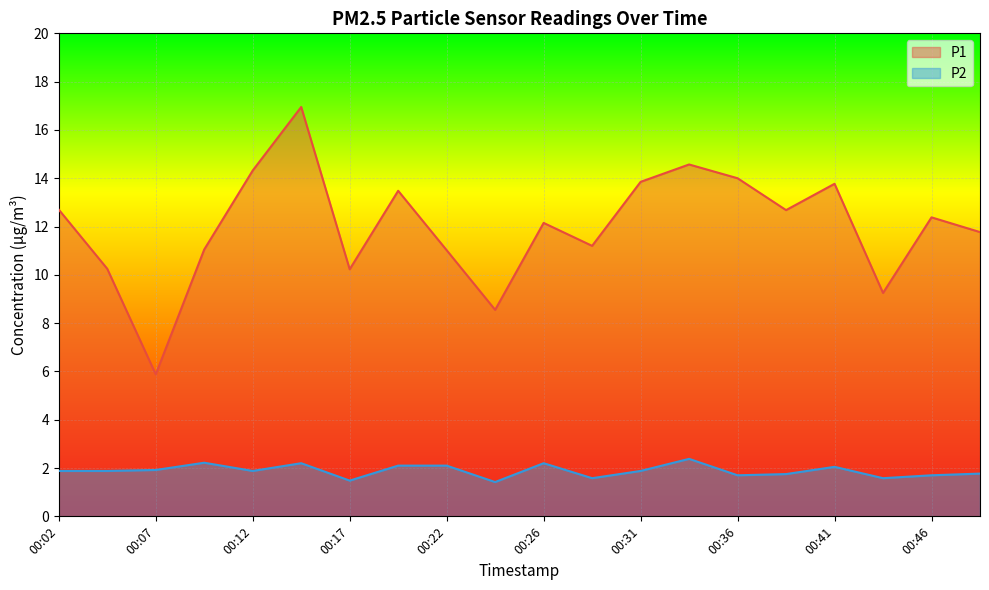

How many lines are shown in the chart?

2